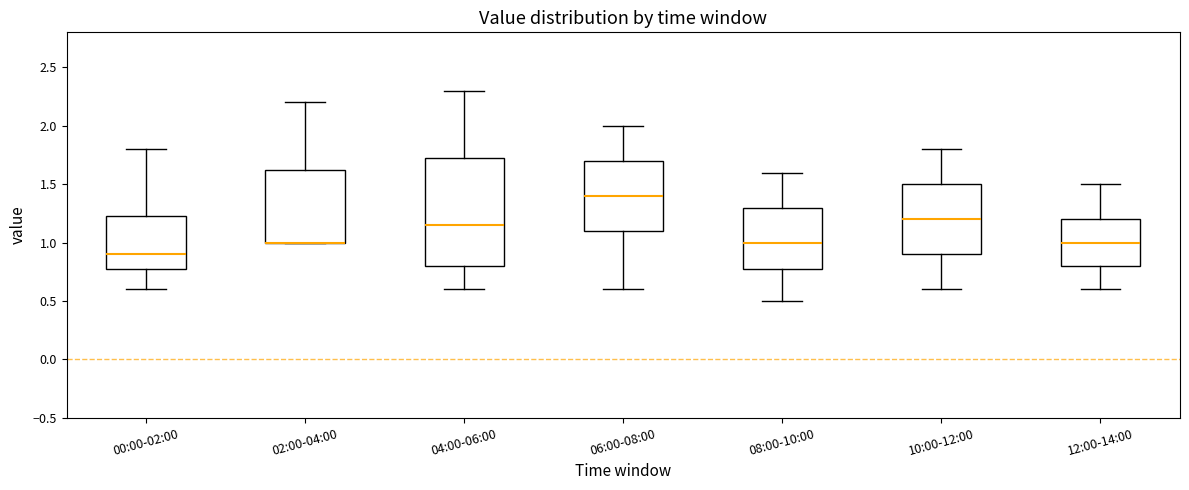

Which box is the tallest, from its lower edge to its upper edge?

04:00-06:00